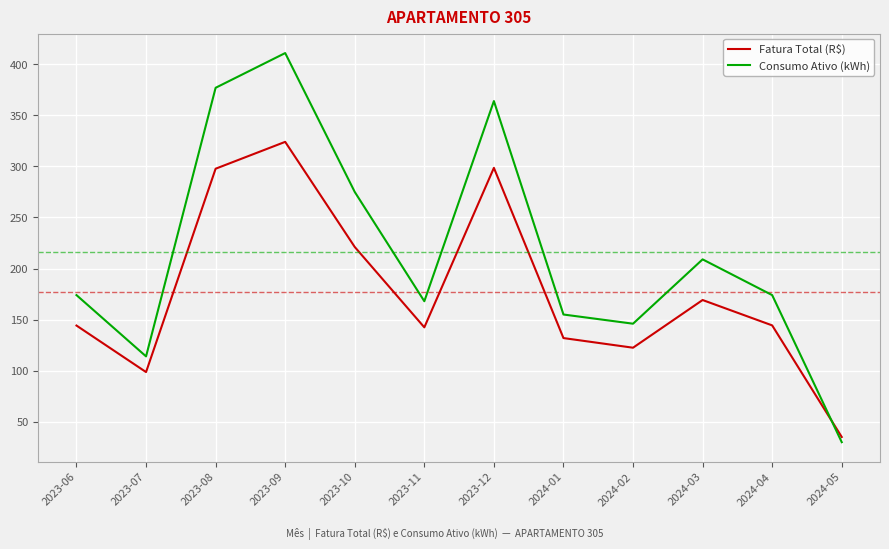

What position from the left is 2024-03?

10